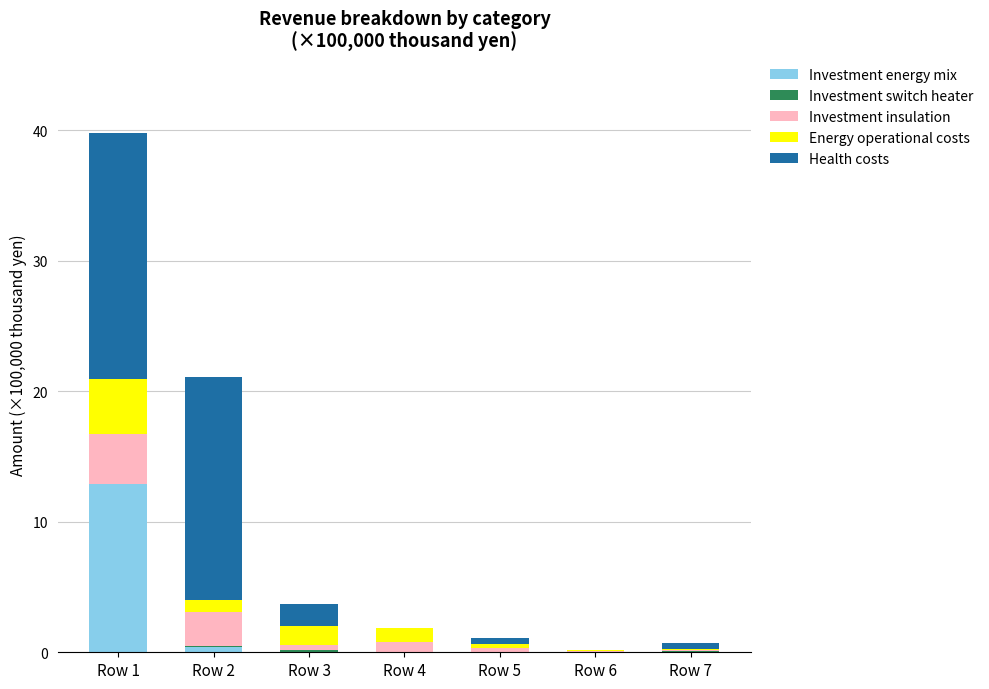

What is the total value across all series at Row 1?

39.8